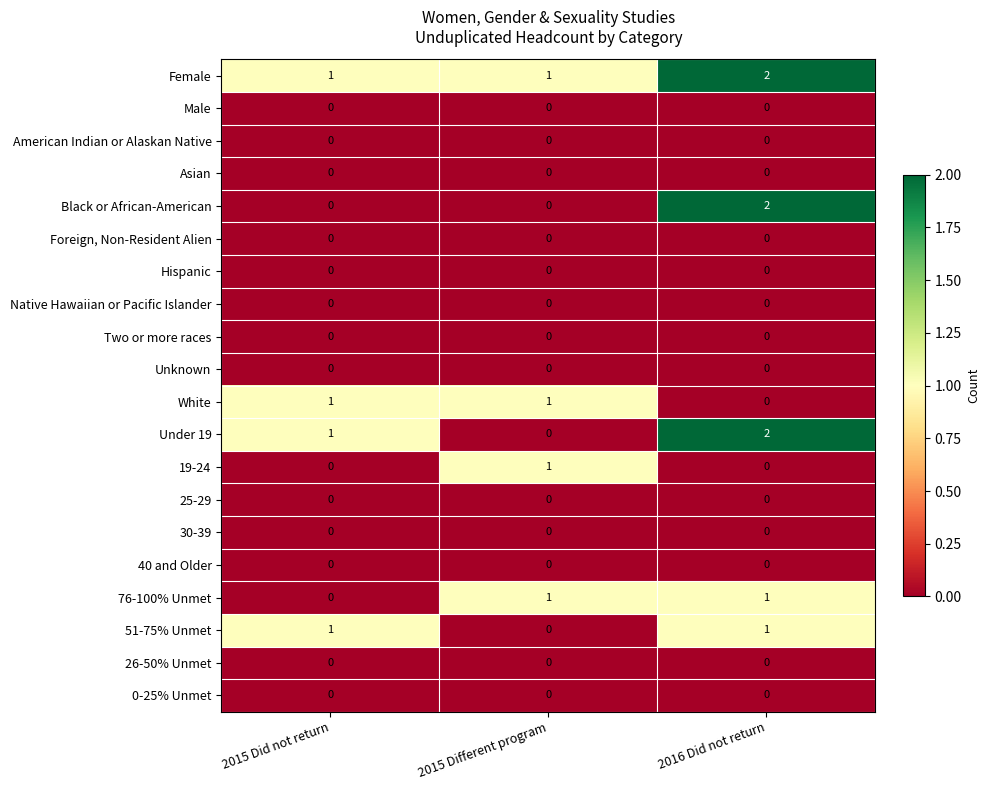

Which category has the highest value across all series?

2016 Did not return